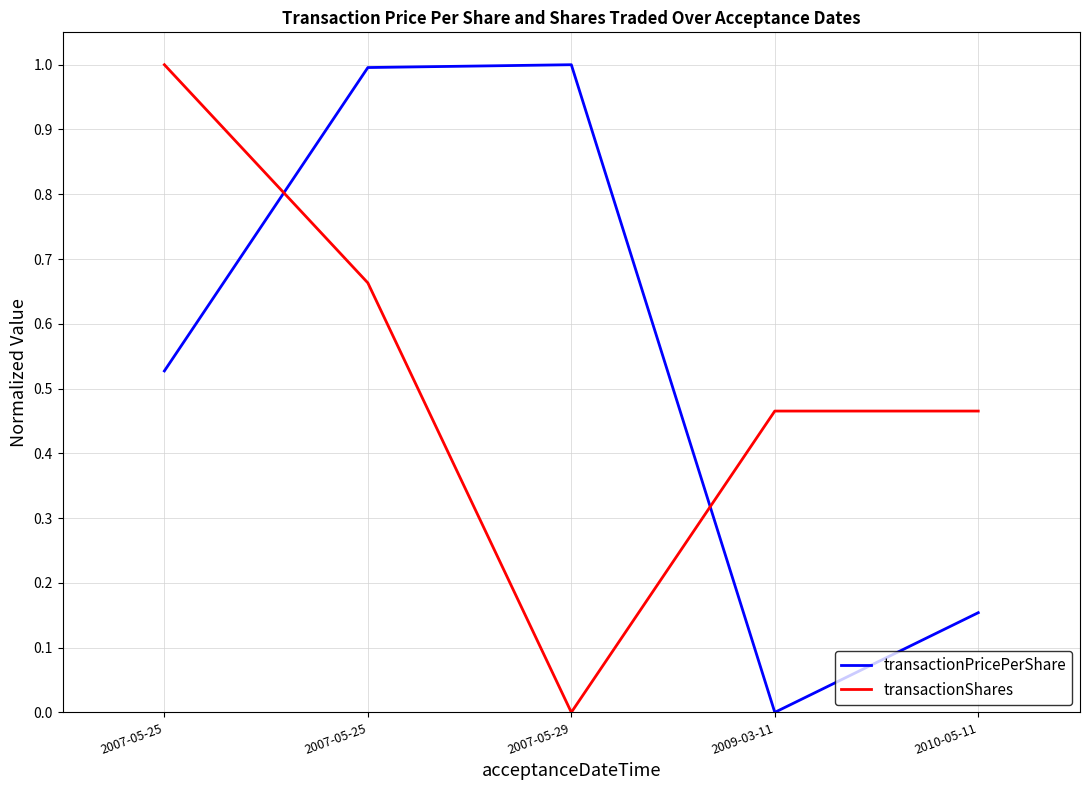

Reading left to right, list all the values displayed in this chart.

transactionPricePerShare: 2007-05-25=0.5	2007-05-25=1.0	2007-05-29=1.0	2009-03-11=0.0	2010-05-11=0.2
transactionShares: 2007-05-25=1.0	2007-05-25=0.7	2007-05-29=0.0	2009-03-11=0.5	2010-05-11=0.5